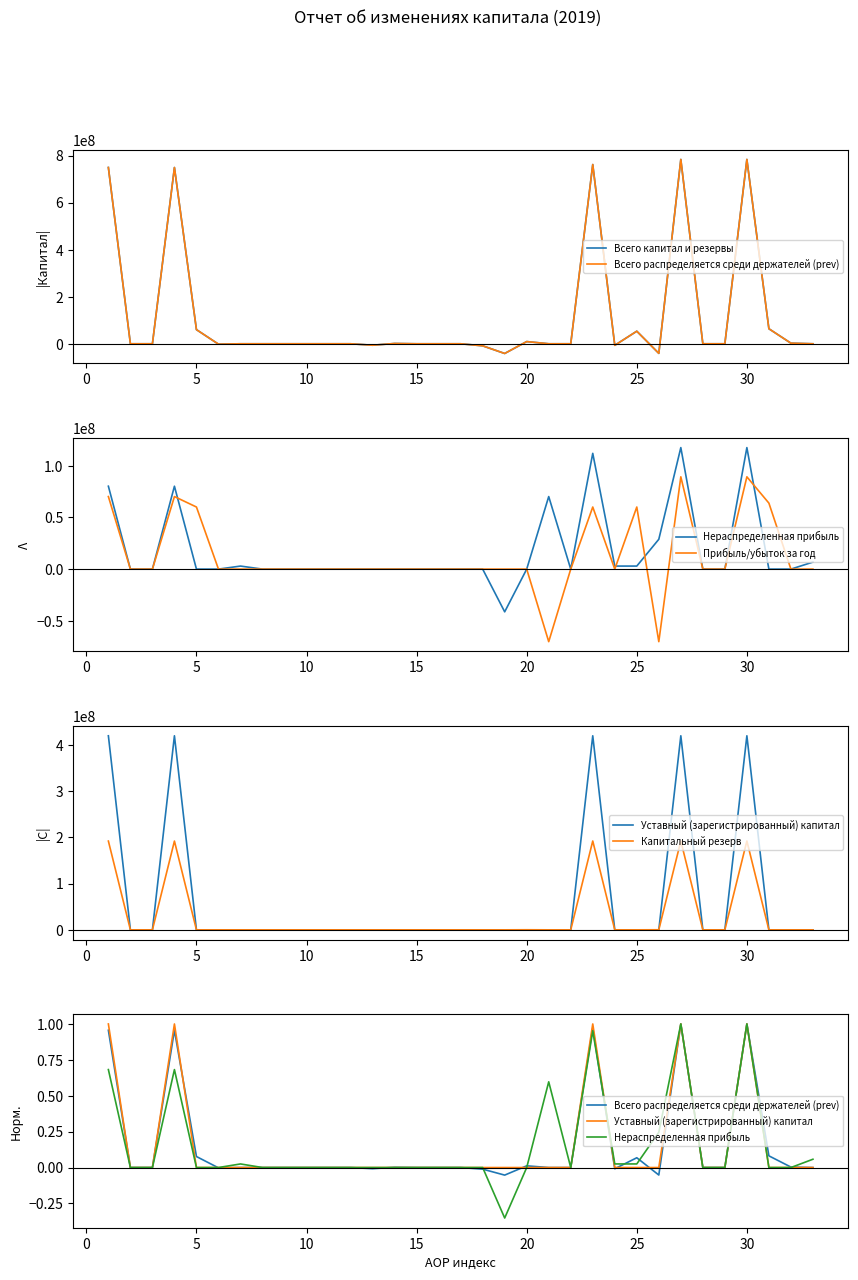

Does the chart have visible grid lines?

No